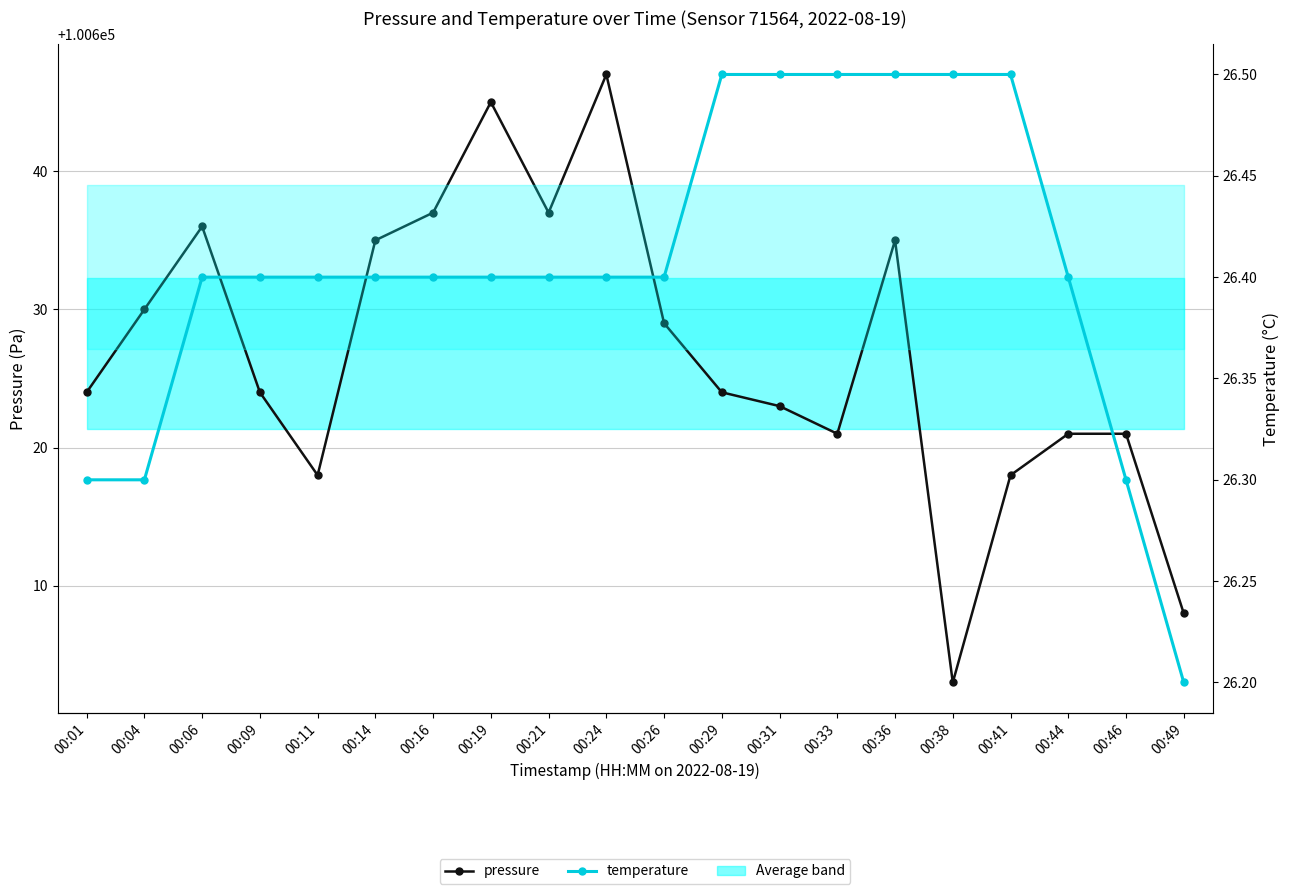

What is the total value across all series at 00:16?

100663.4